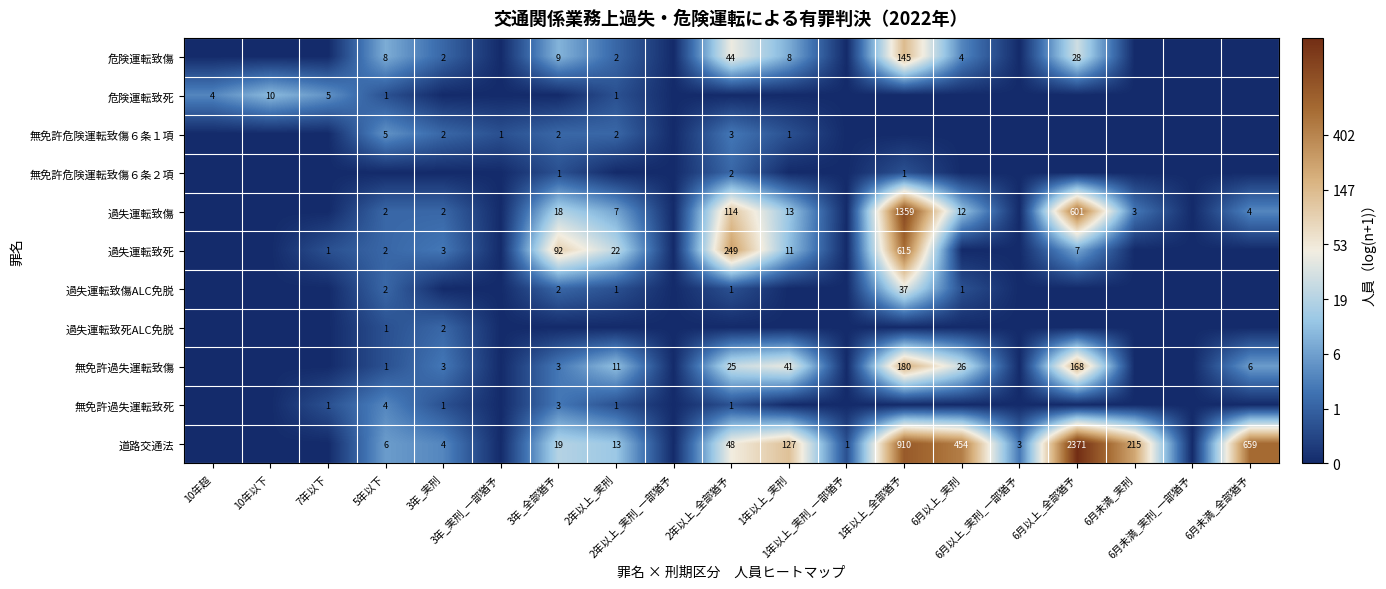

Rank the categories by 危険運転致傷 value from highest to lowest.

1年以上_全部猶予, 2年以上_全部猶予, 6月以上_全部猶予, 3年_全部猶予, 5年以下, 1年以上_実刑, 6月以上_実刑, 3年_実刑, 2年以上_実刑, 10年超, 10年以下, 7年以下, 3年_実刑_一部猶予, 2年以上_実刑_一部猶予, 1年以上_実刑_一部猶予, 6月以上_実刑_一部猶予, 6月未満_実刑, 6月未満_実刑_一部猶予, 6月未満_全部猶予